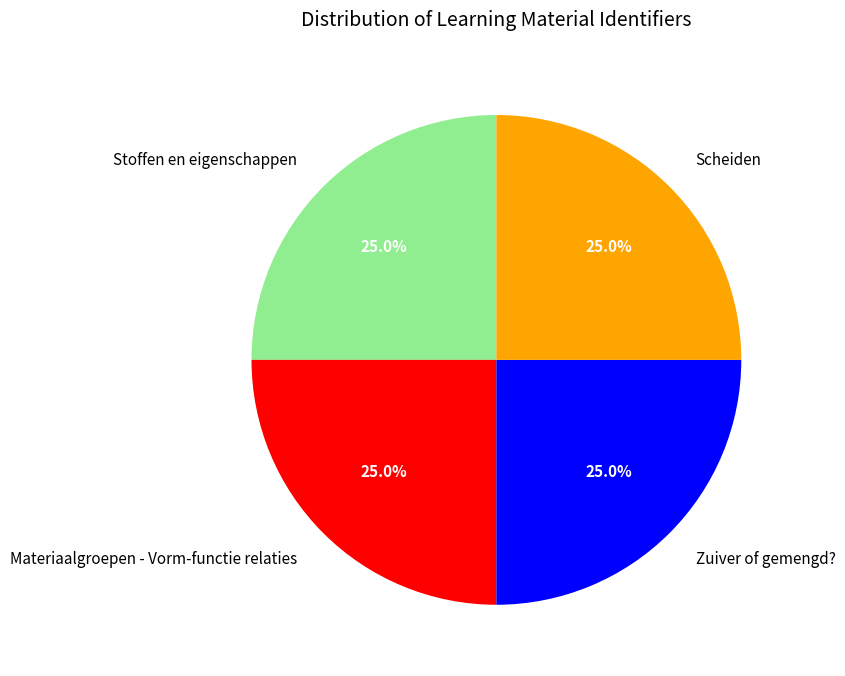

Does Scheiden represent more than half of the total?

No